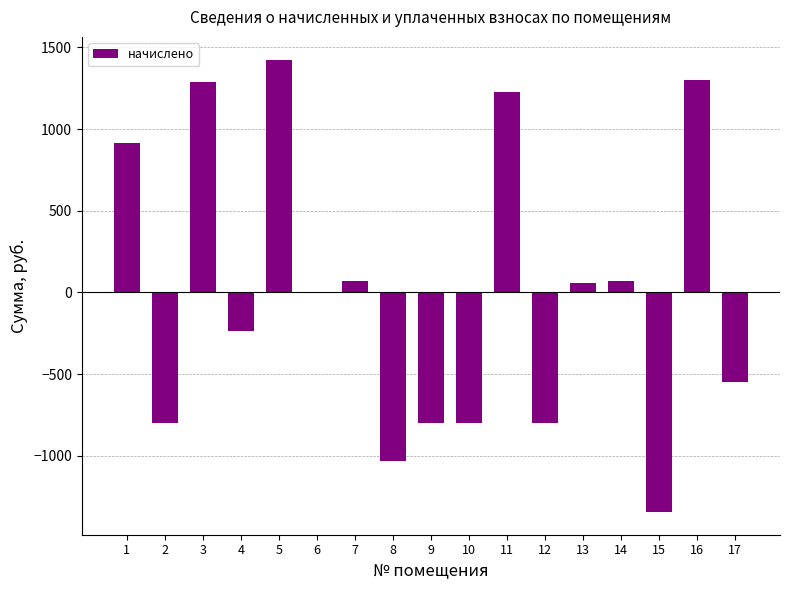

Reading right to left, extract all data points from this chart.

-549.4	1301.2	-1344.3	71.6	59.2	-797.8	1226.8	-797.8	-797.8	-1033.8	71.6	-2.9	1425.4	-238.9	1288.7	-797.8	916.1